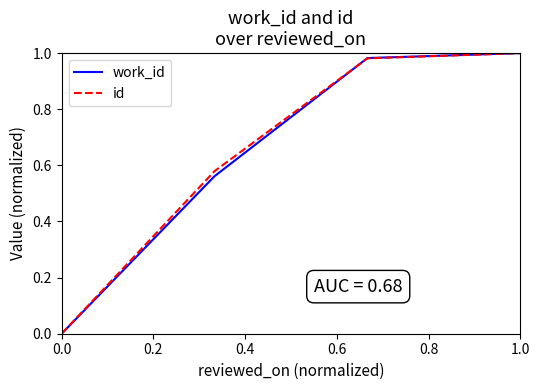

True or false: work_id has more than 1 interior local peaks.

False